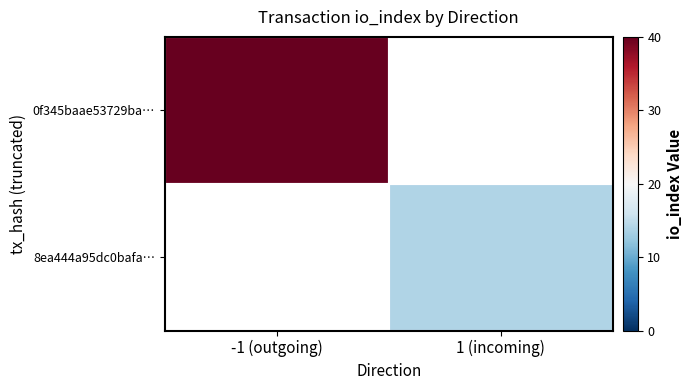

Is the value of 8ea444a95dc0bafa… at -1 (outgoing) greater than the value of 0f345baae53729ba… at 1 (incoming)?

No